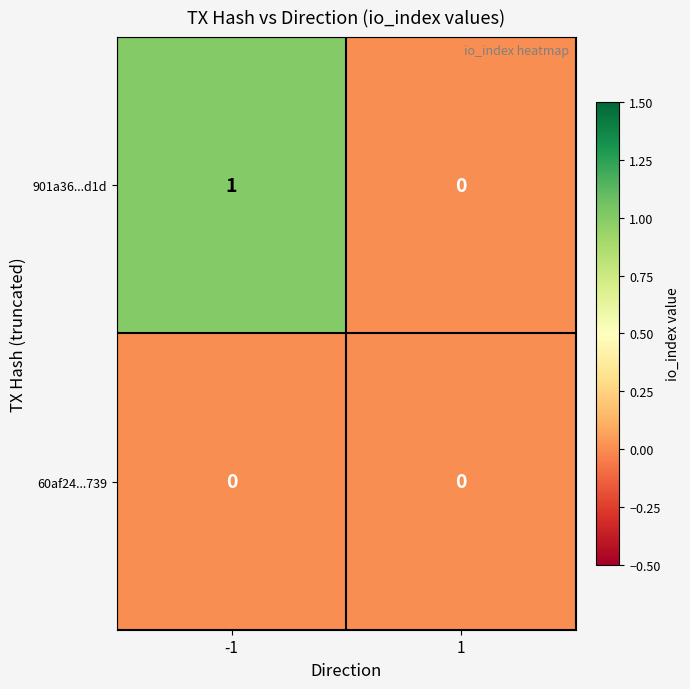

At which category is the sum across all series the highest?

-1